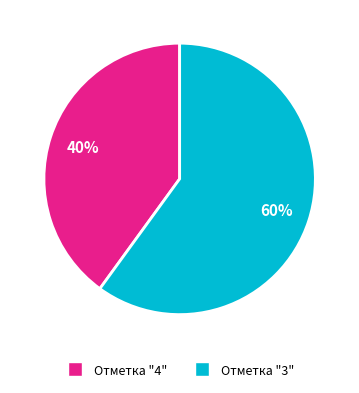

To the nearest percent, what percentage of the pie is Отметка "3"?

60%